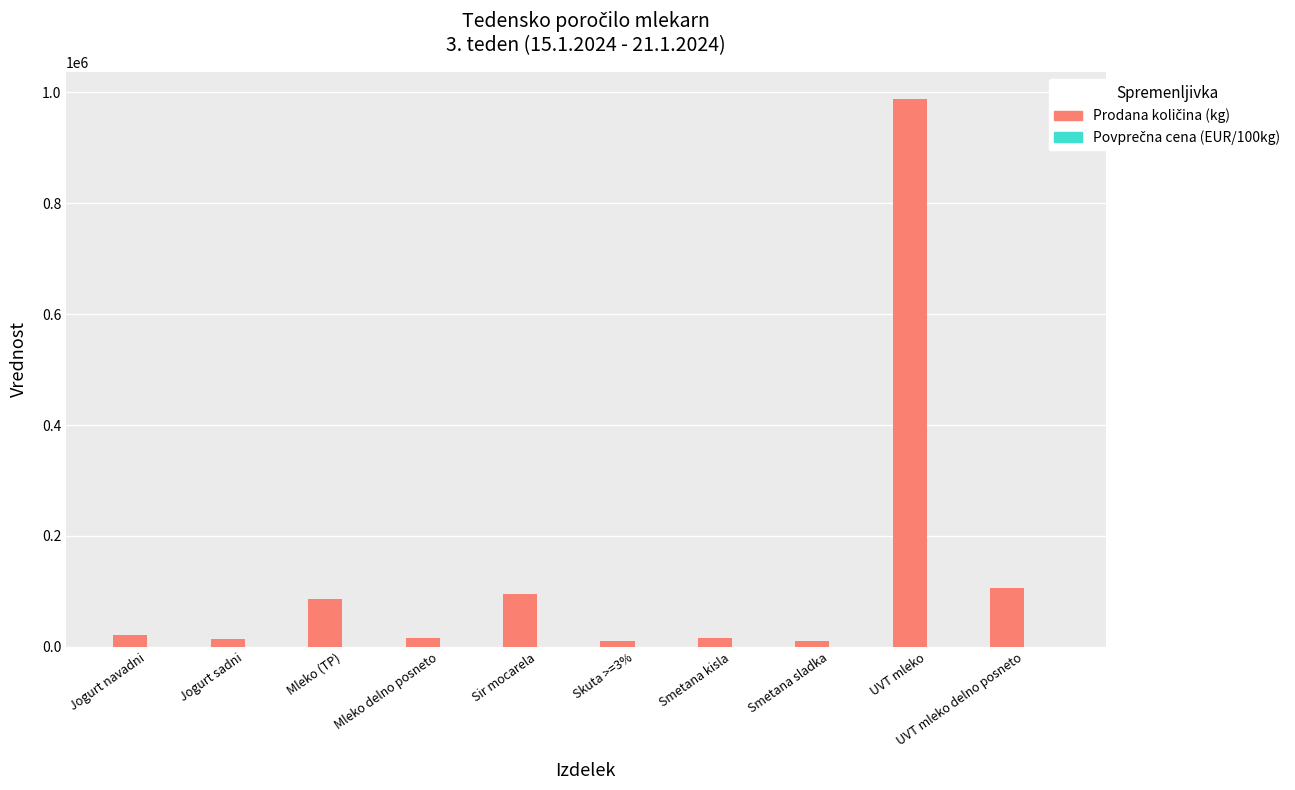

What is the greatest value displayed?

987223.0